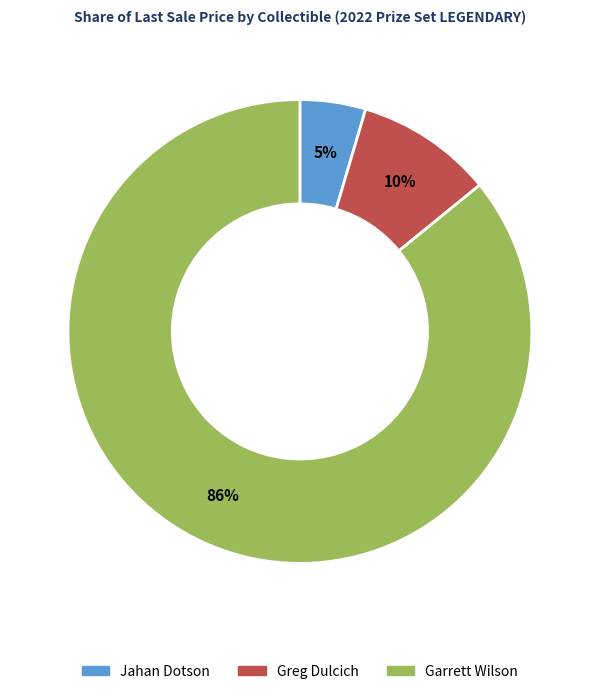

Does any single category account for the majority?

Yes